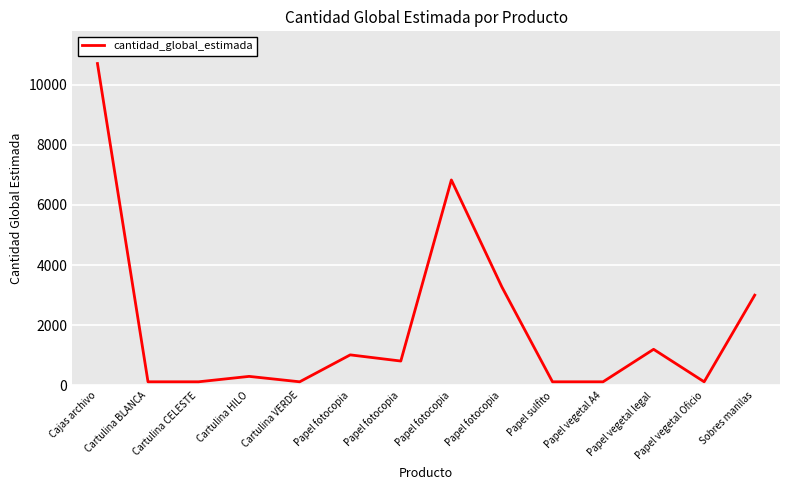

Where does the data first go above 810?

Cajas archivo